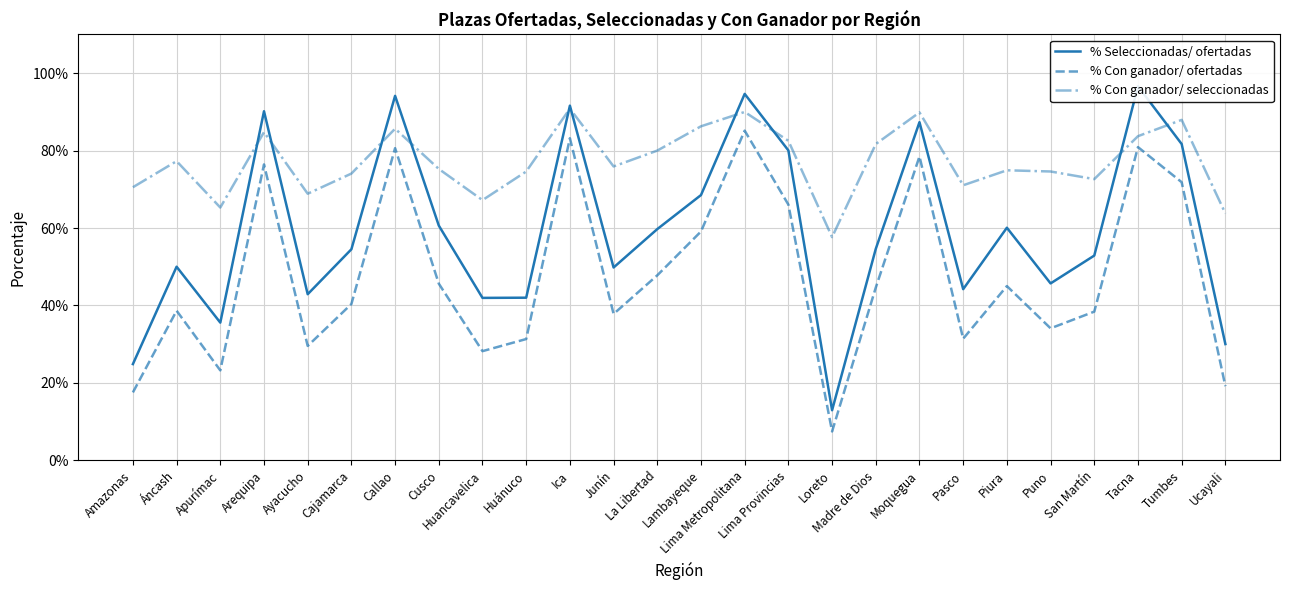

Reading left to right, transcribe all the data shown in this chart.

% Seleccionadas/ ofertadas: 0.2	0.5	0.4	0.9	0.4	0.5	0.9	0.6	0.4	0.4	0.9	0.5	0.6	0.7	0.9	0.8	0.1	0.5	0.9	0.4	0.6	0.5	0.5	1.0	0.8	0.3
% Con ganador/ ofertadas: 0.2	0.4	0.2	0.8	0.3	0.4	0.8	0.5	0.3	0.3	0.8	0.4	0.5	0.6	0.9	0.7	0.1	0.4	0.8	0.3	0.5	0.3	0.4	0.8	0.7	0.2
% Con ganador/ seleccionadas: 0.7	0.8	0.7	0.8	0.7	0.7	0.9	0.8	0.7	0.7	0.9	0.8	0.8	0.9	0.9	0.8	0.6	0.8	0.9	0.7	0.7	0.7	0.7	0.8	0.9	0.6